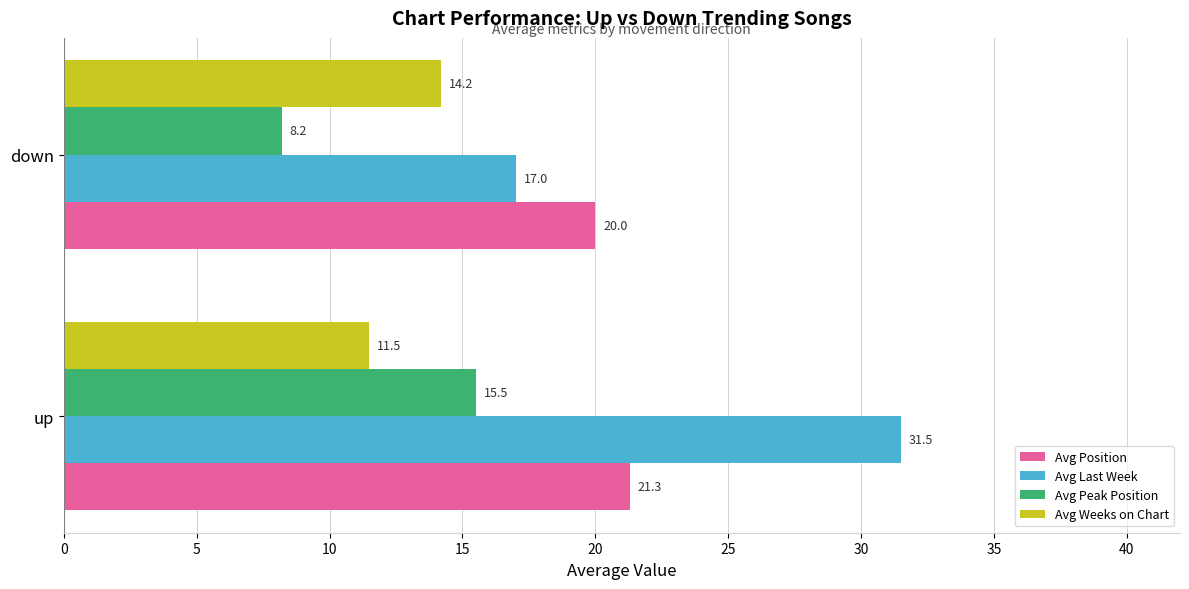

Rank the series by their maximum value, from highest to lowest.

Avg Last Week, Avg Position, Avg Peak Position, Avg Weeks on Chart